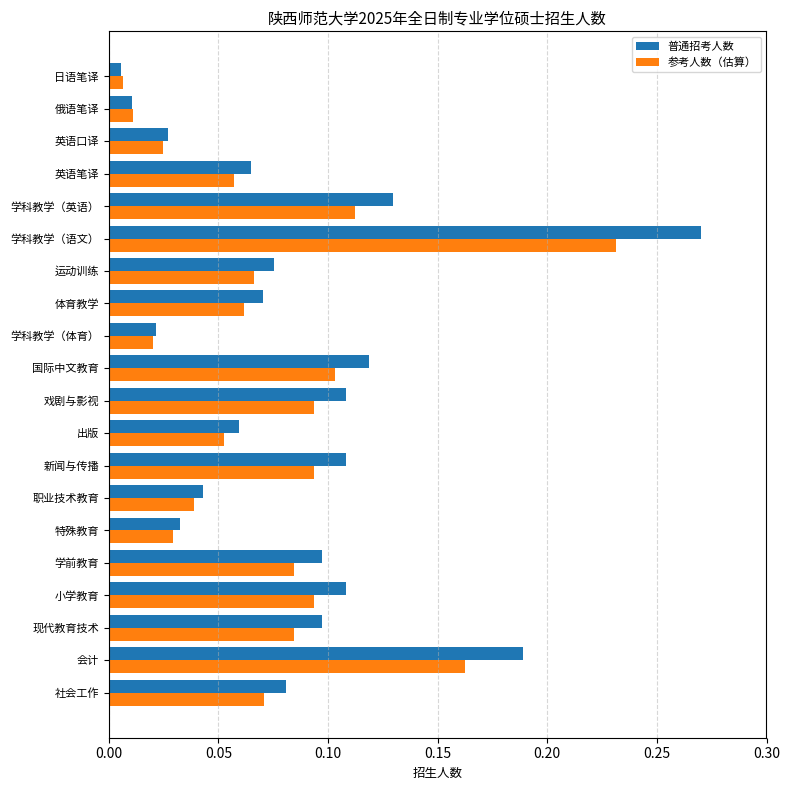

Which series changed the most between 出版 and 学科教学（体育）?

普通招考人数